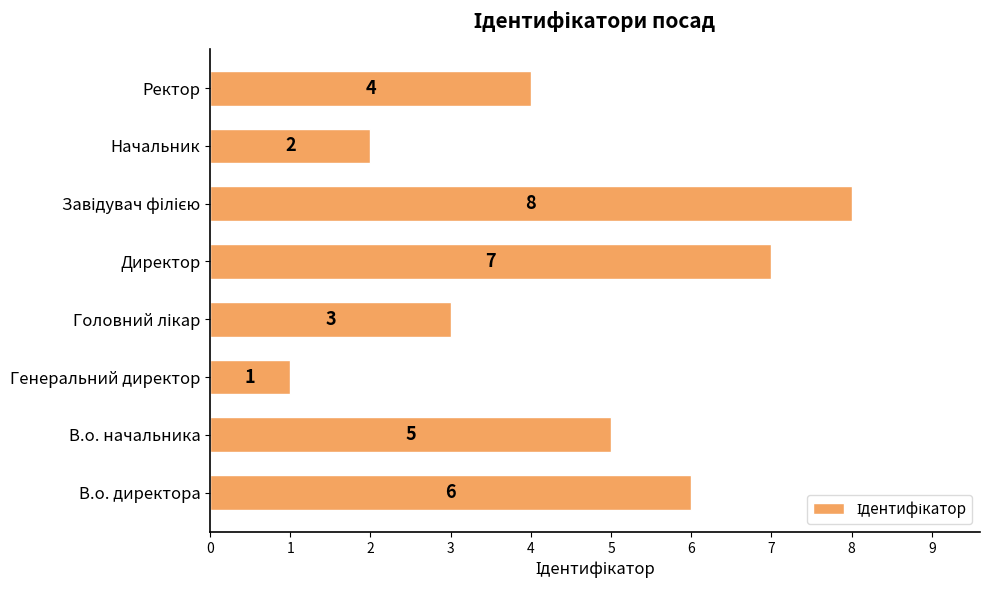

Approximately how many times larger is the value at Генеральний директор compared to Начальник?

0.5